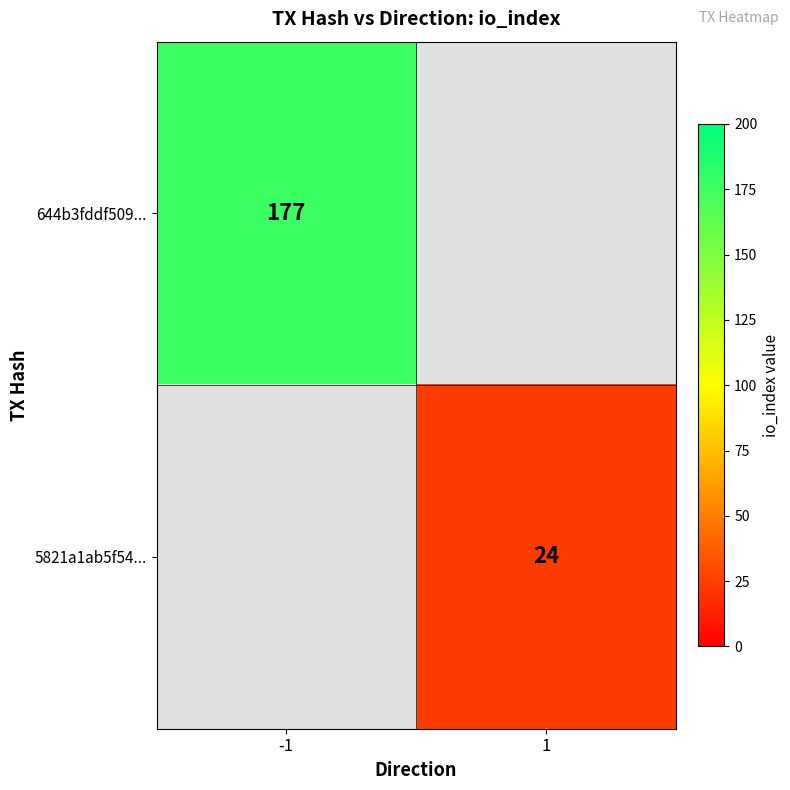

Is the value of 5821a1ab5f54... at 1 greater than the value of 644b3fddf509... at -1?

No